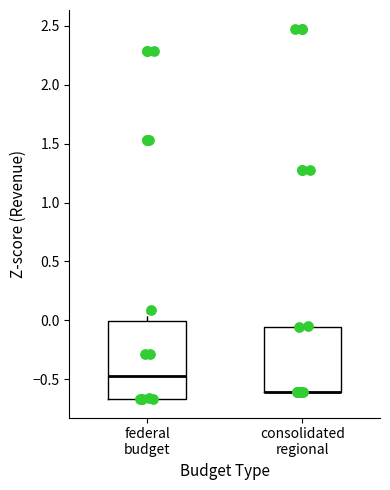

Reading left to right, read every box against the y-axis: the position of its median line, the range the box covers, and the ends of its whiskers. The values are not printed on the chart, so give them approximately, as read against the axis.

federal budget: median -0.50, box -0.65 to 0.00, whiskers -0.65 to 0.10
consolidated regional: median -0.60 (drawn on the box's lower edge), box -0.60 to -0.05, whiskers -0.60 to -0.05